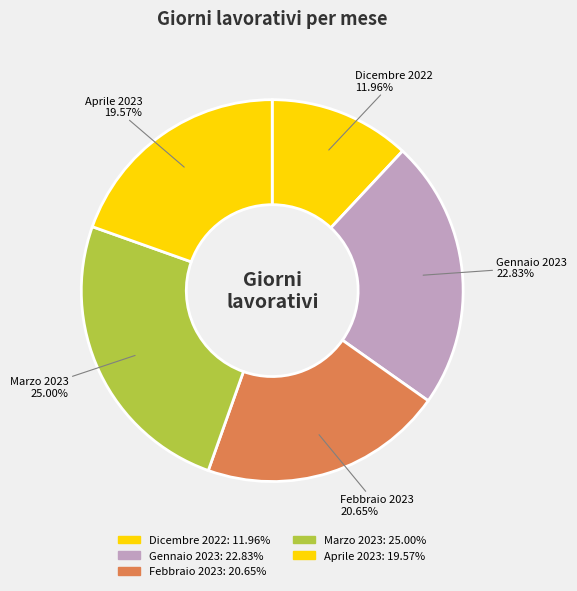

Is there any slice that represents more than half of the pie?

No